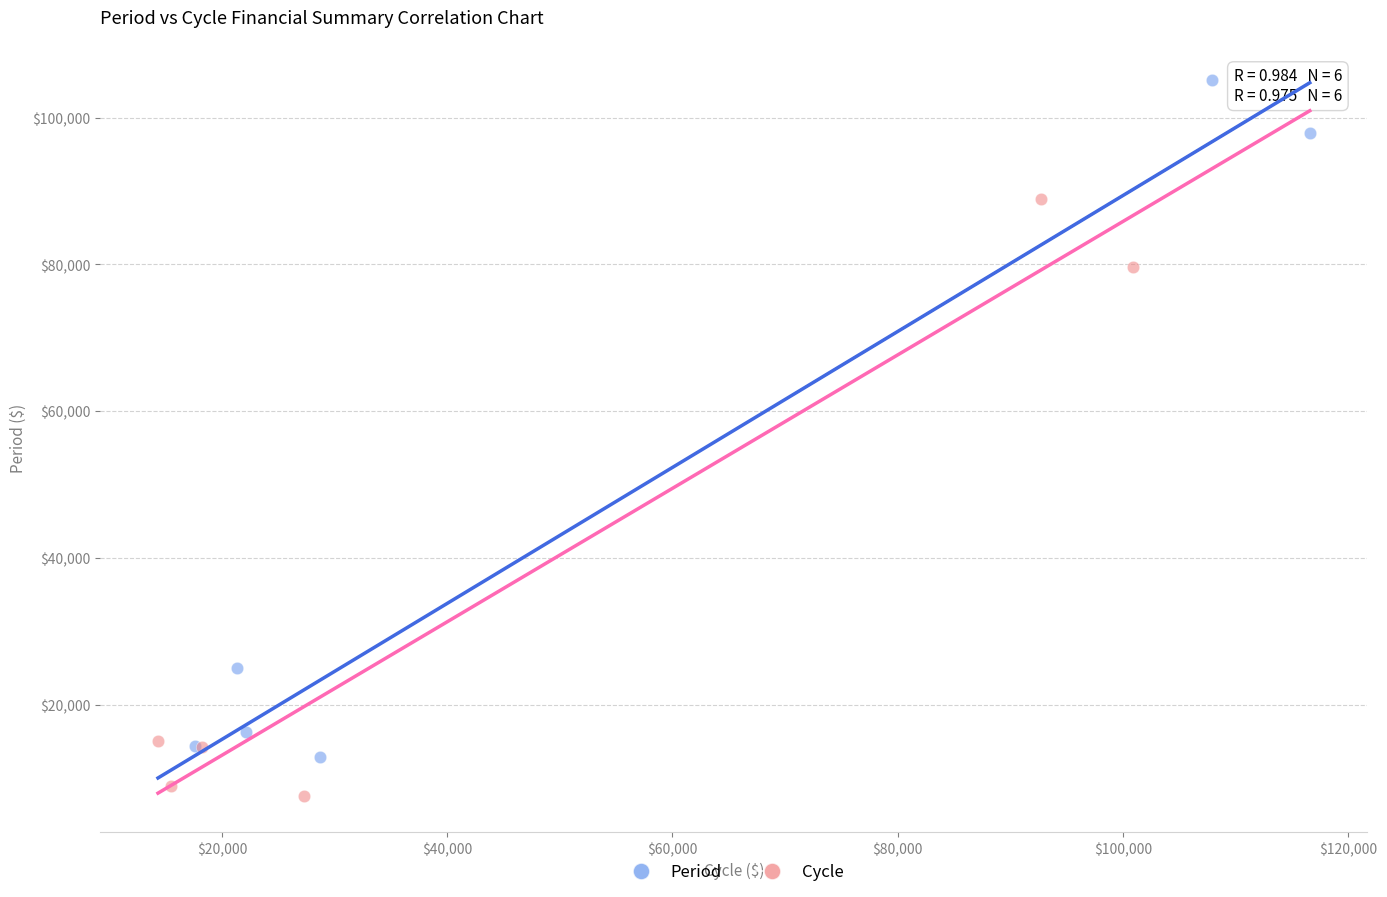

Which series contains the lowest Y value?

Cycle